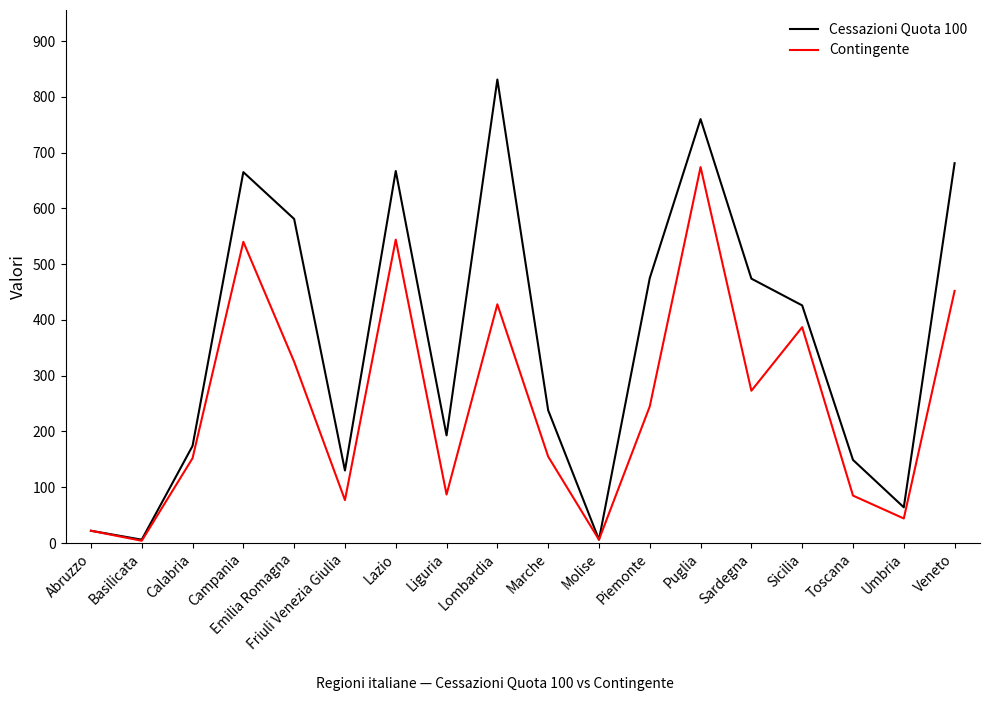

What is the difference between the maximum and minimum values in the Cessazioni Quota 100 series?

825